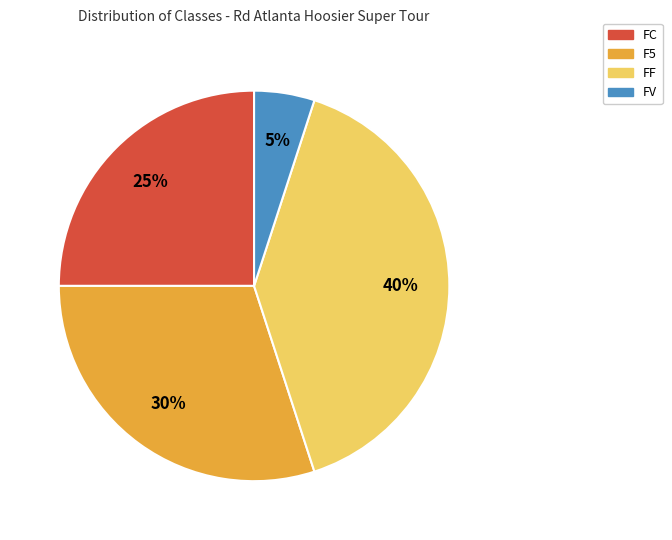

Is it true that FC is 20% of the pie?

False